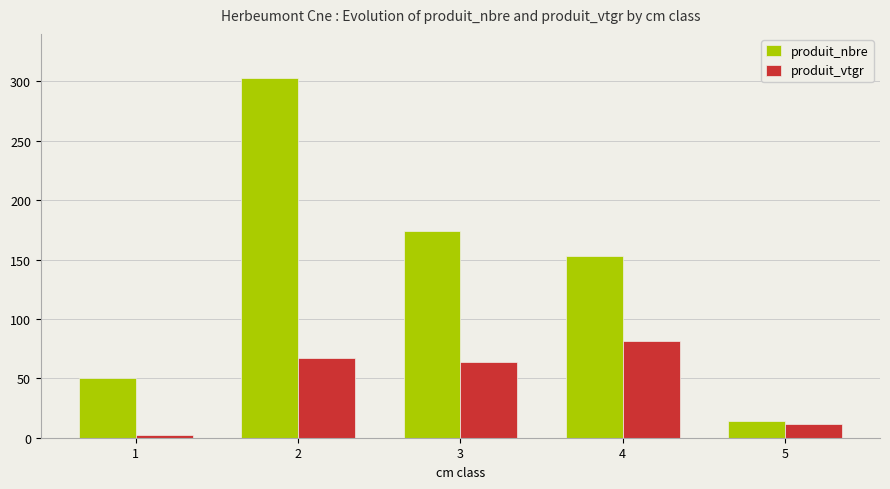

What are all the series names shown in the legend?

produit_nbre, produit_vtgr